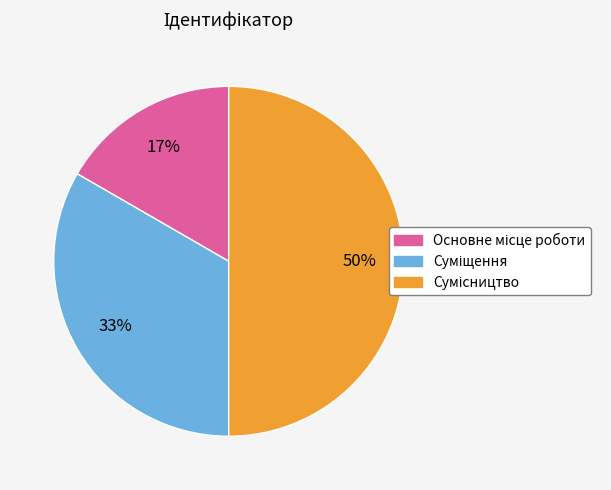

Is it true that Суміщення is 28% of the pie?

False